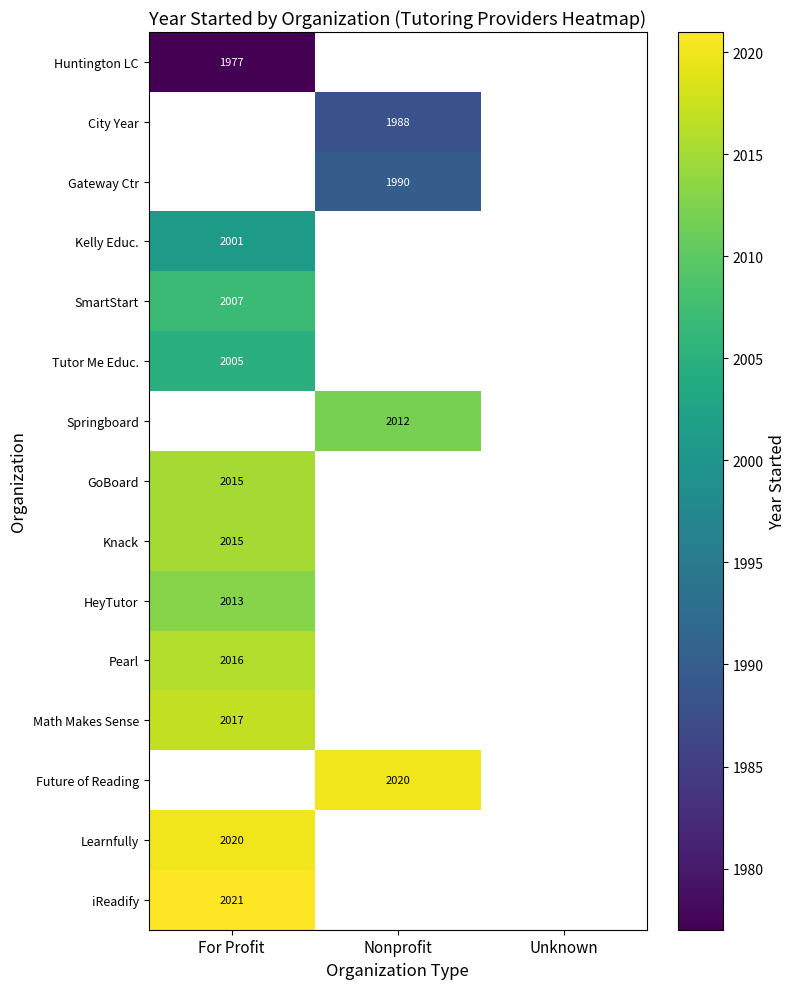

At which category does the chart reach its peak across all series?

For Profit